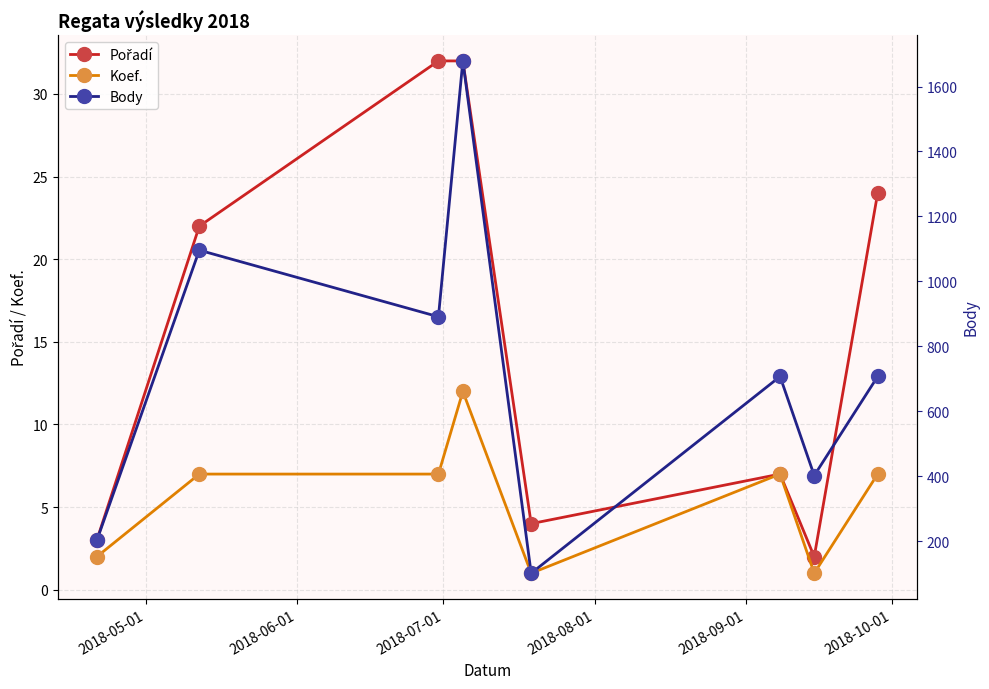

True or false: Body has more than 0 interior local peaks.

True